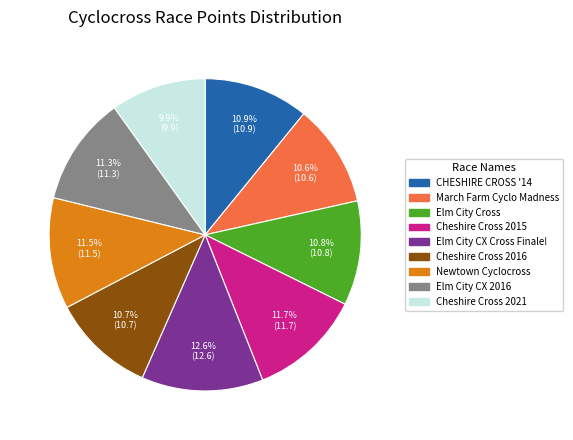

Is CHESHIRE CROSS '14 the majority of the pie?

No